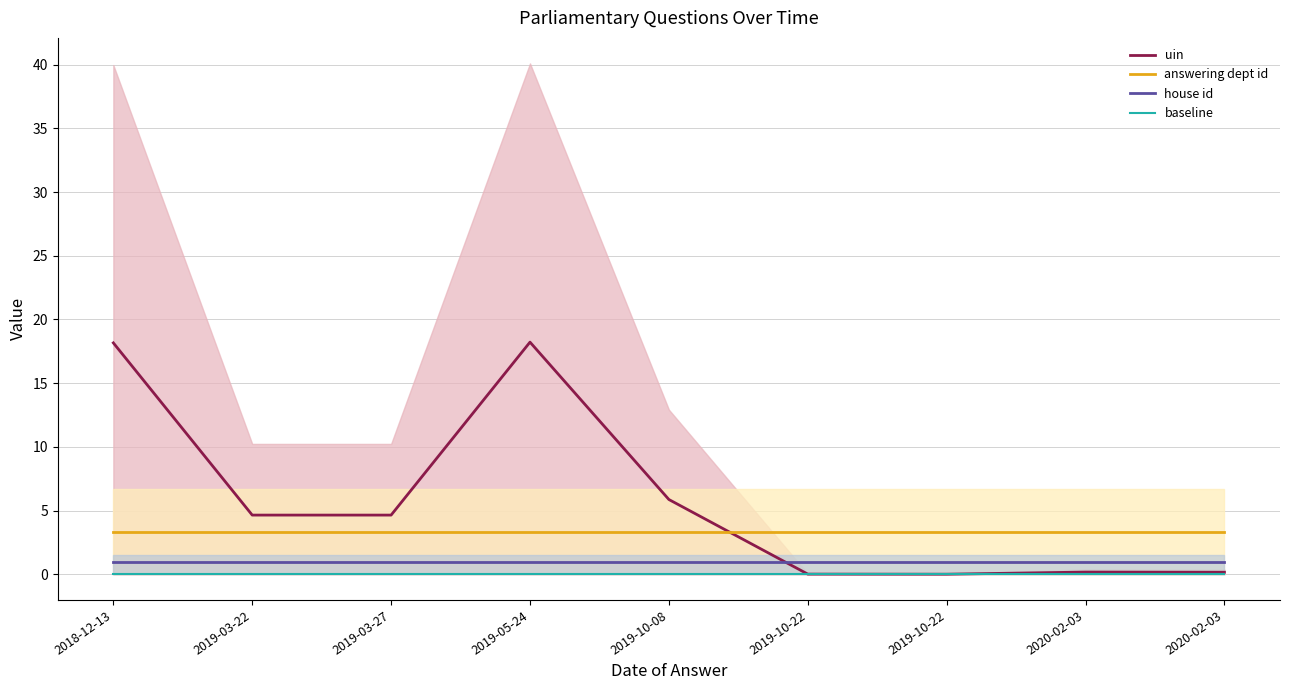

True or false: uin and house id intersect in this chart.

True